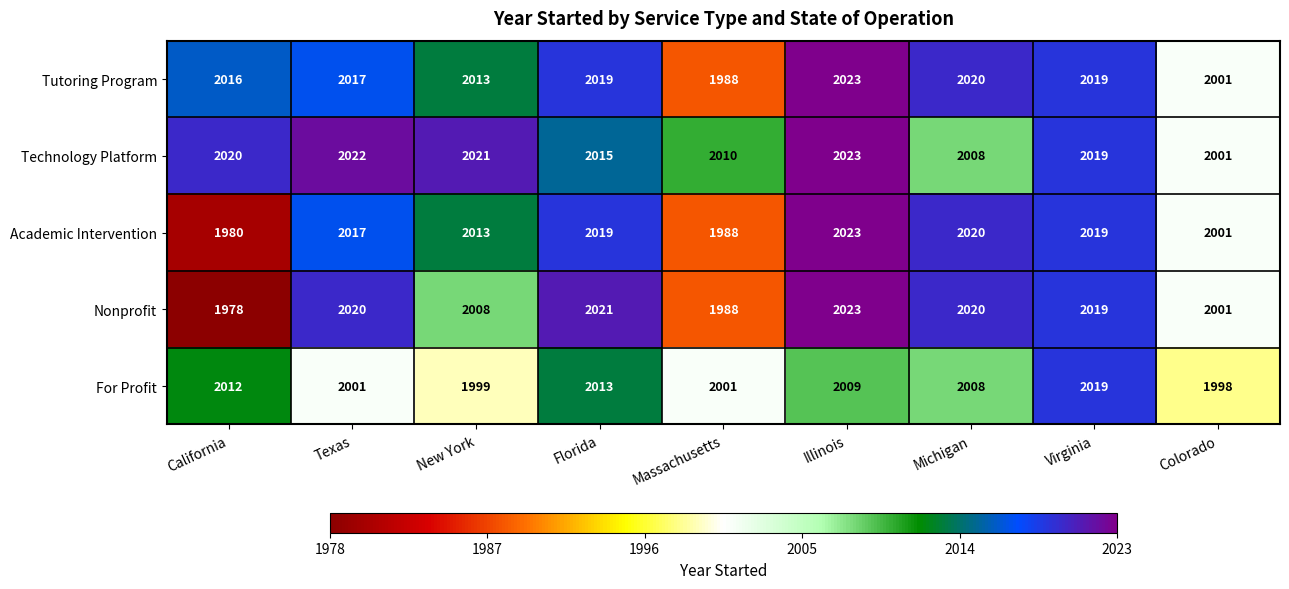

What is the minimum value shown in the chart?

1978